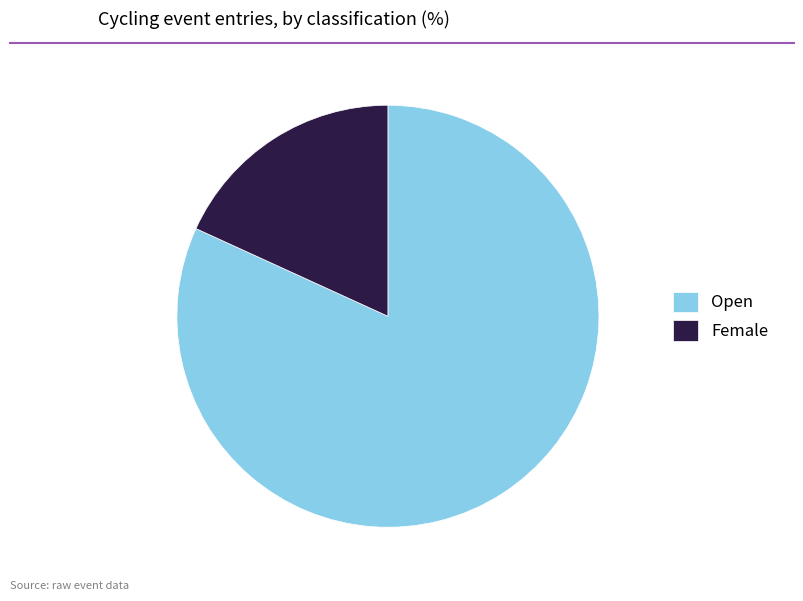

What is the majority slice?

Open